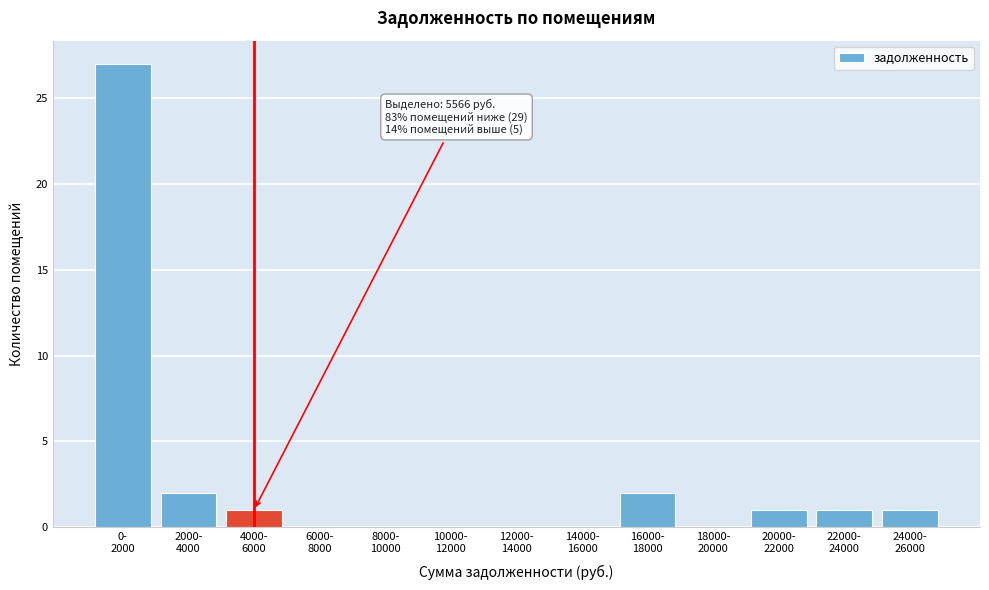

What is the sum of all values?

35